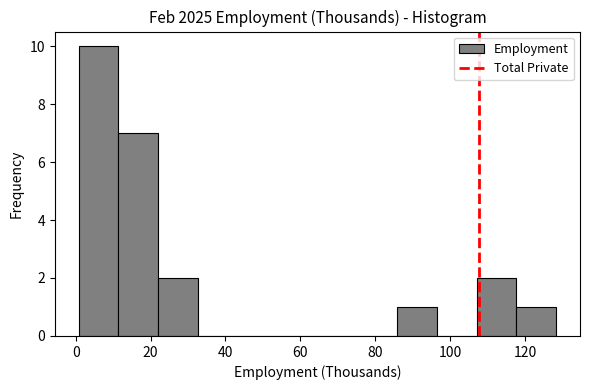

Which range on the x-axis has the tallest bar?

0 to 12